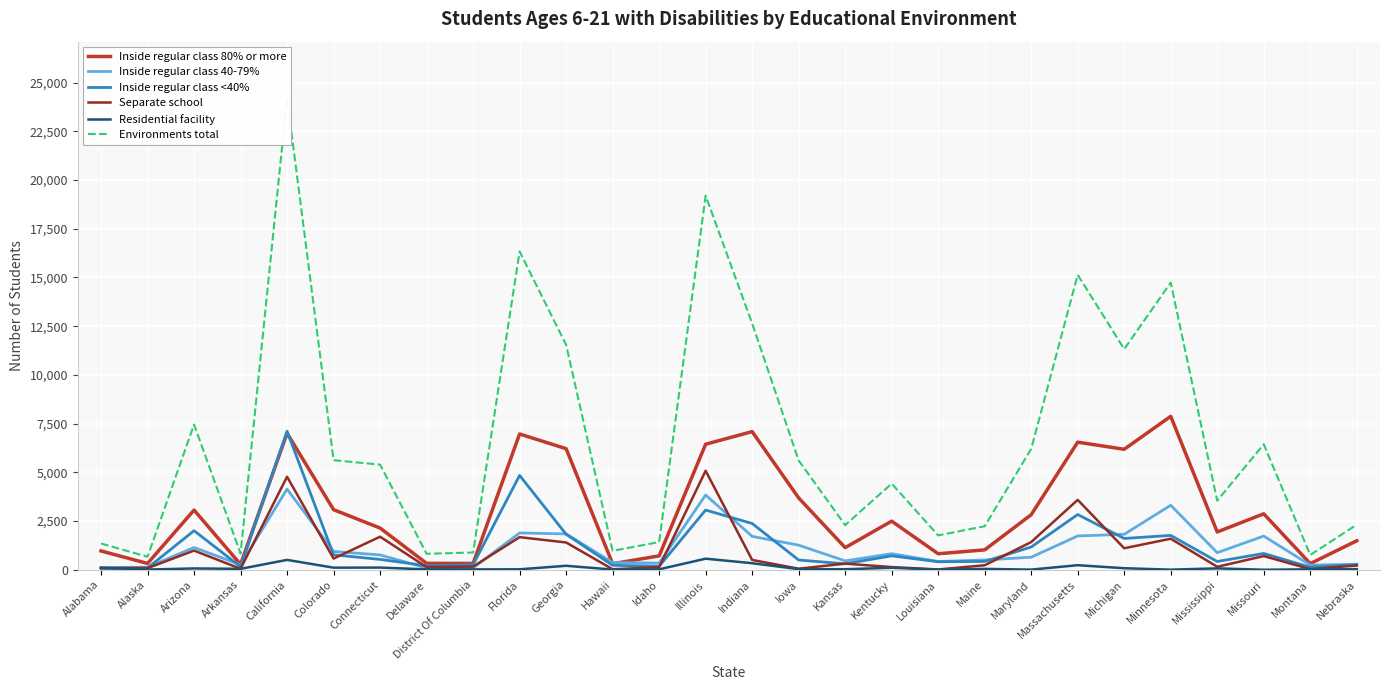

Rank the series by their maximum value, from lowest to highest.

Residential facility, Inside regular class 40-79%, Separate school, Inside regular class <40%, Inside regular class 80% or more, Environments total